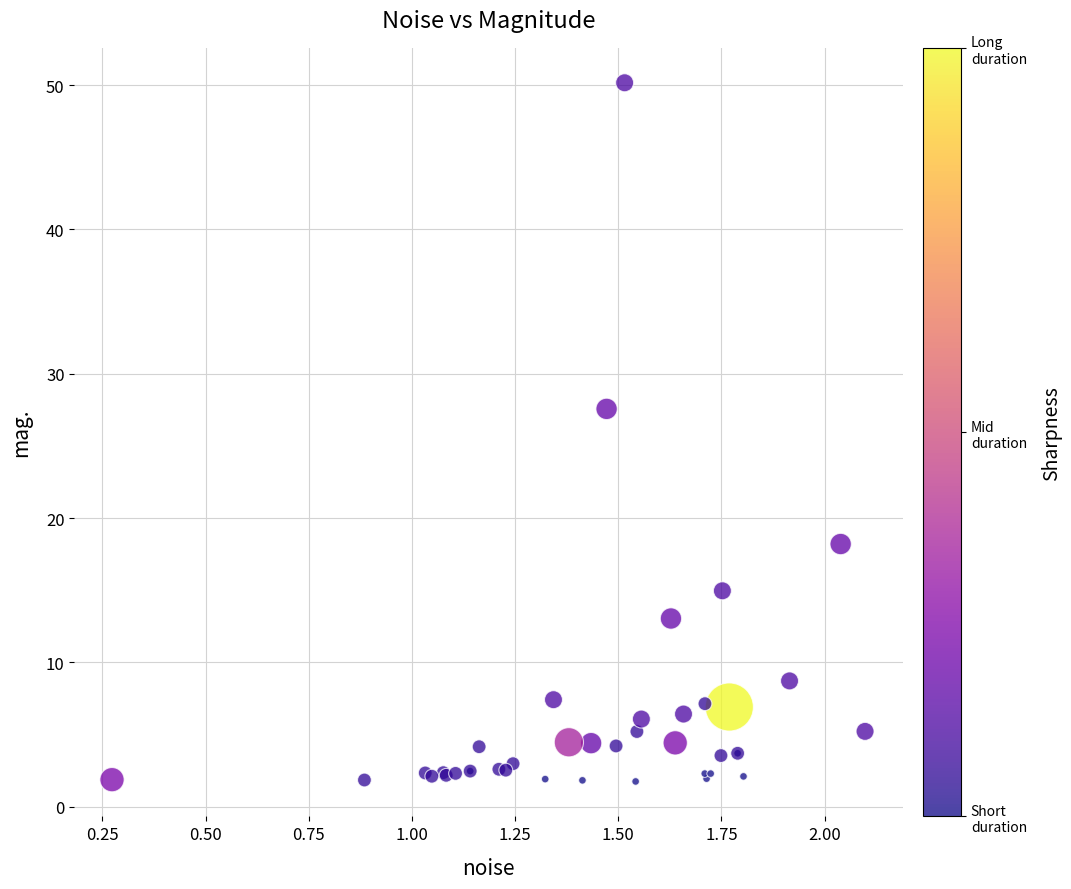

What Y value in the scatter plot is closest to 25?

27.6